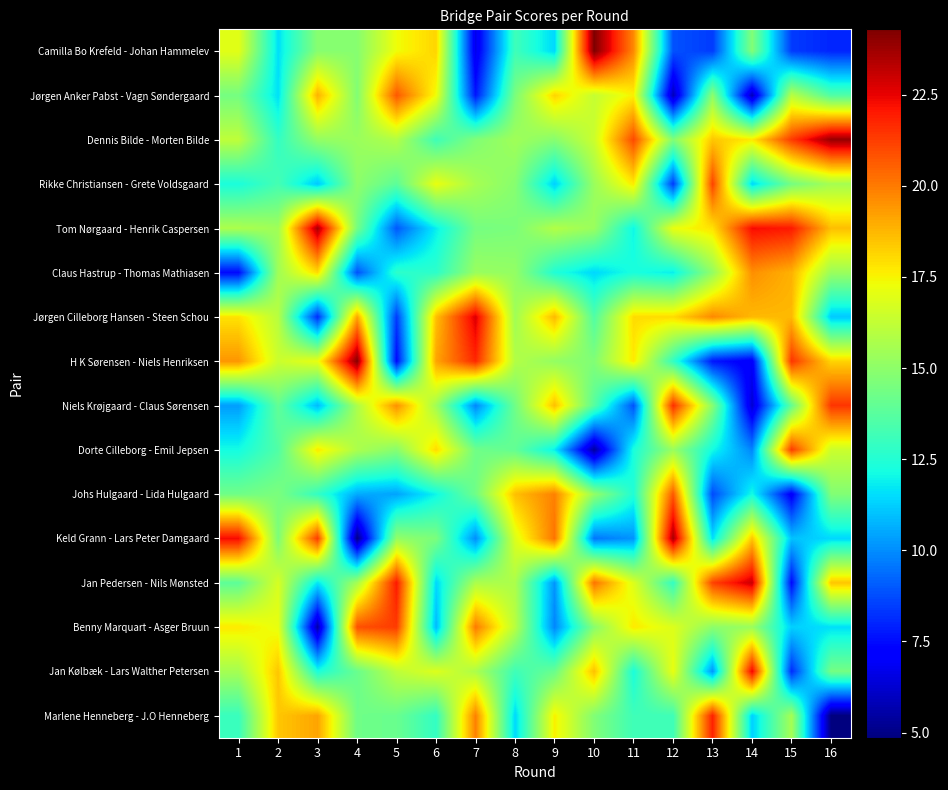

Which label corresponds to the largest value in the chart?

10